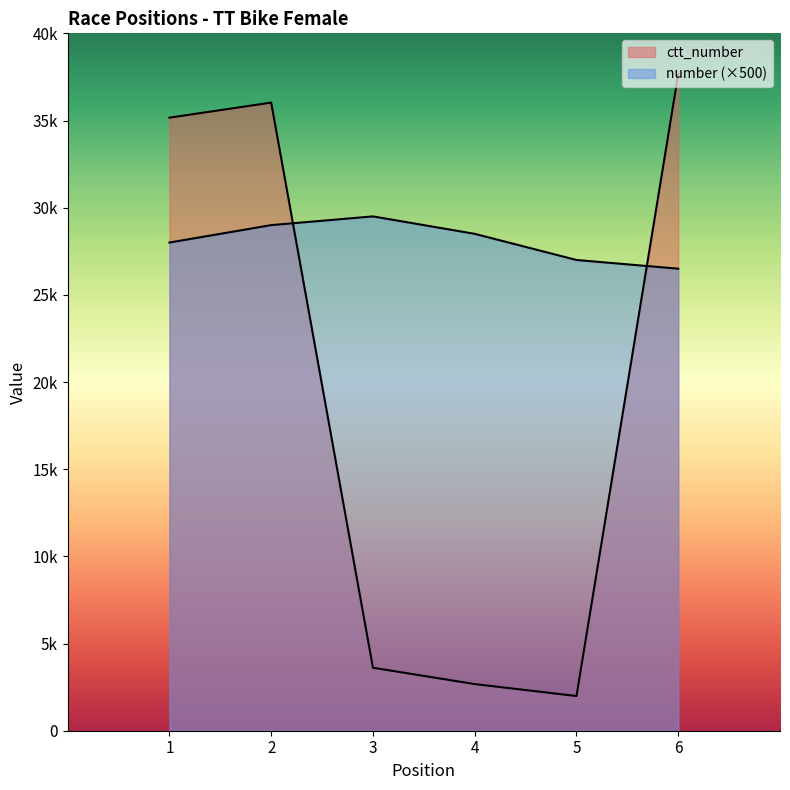

True or false: number has a value of 26500 at 6.

True